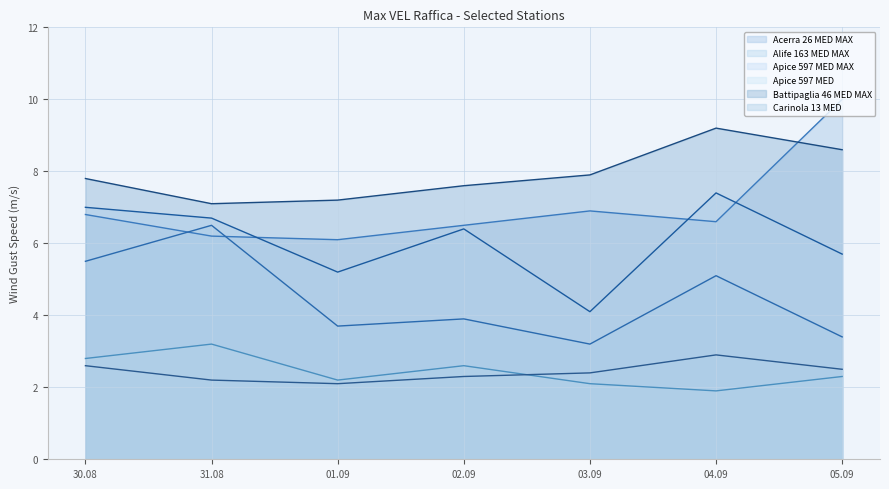

Count the number of data series in this chart.

6